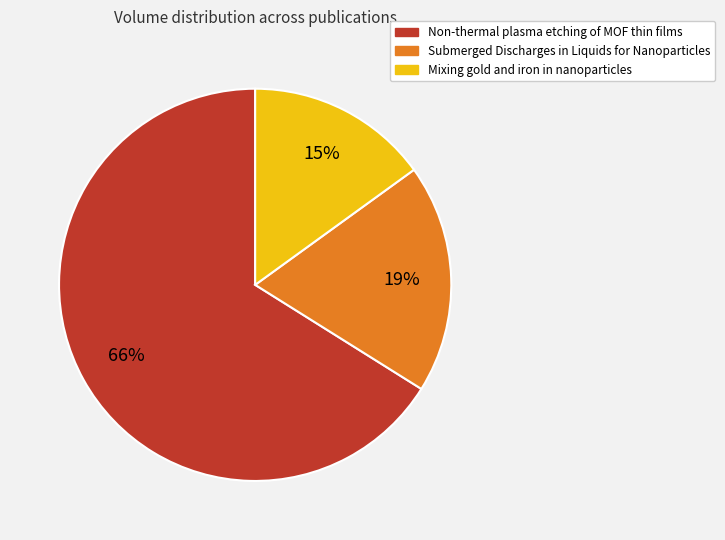

Rank the categories by value from lowest to highest.

Mixing gold and iron in nanoparticles, Submerged Discharges in Liquids for Nanoparticles, Non-thermal plasma etching of MOF thin films